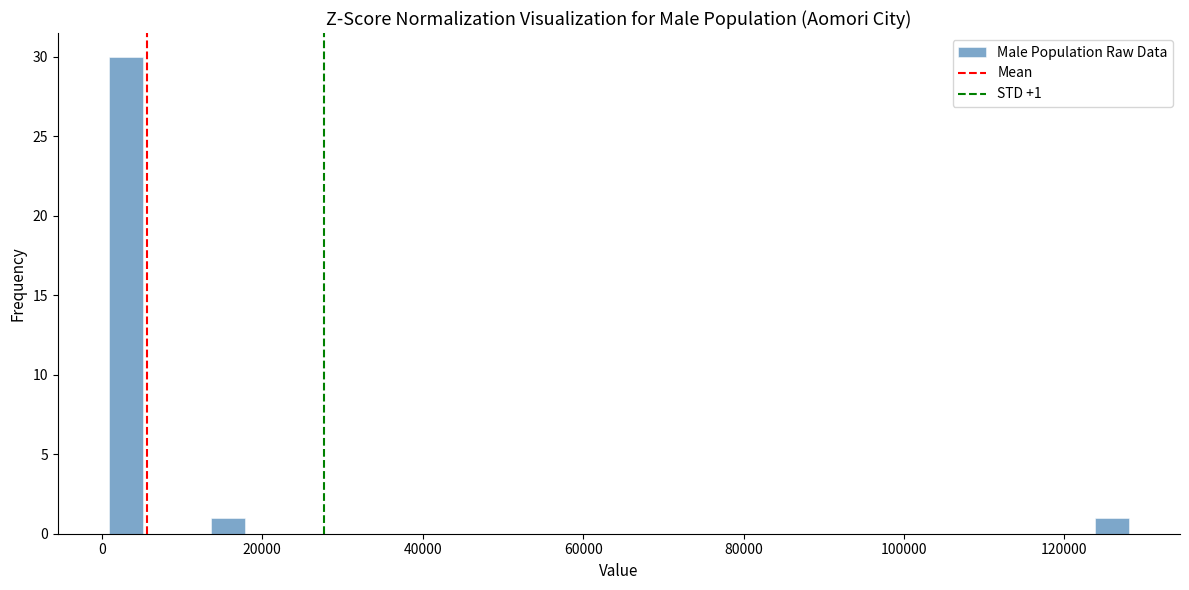

Around what value on the x-axis is the tallest bar? Give the approximate position of its centre, as read against the axis.

2000